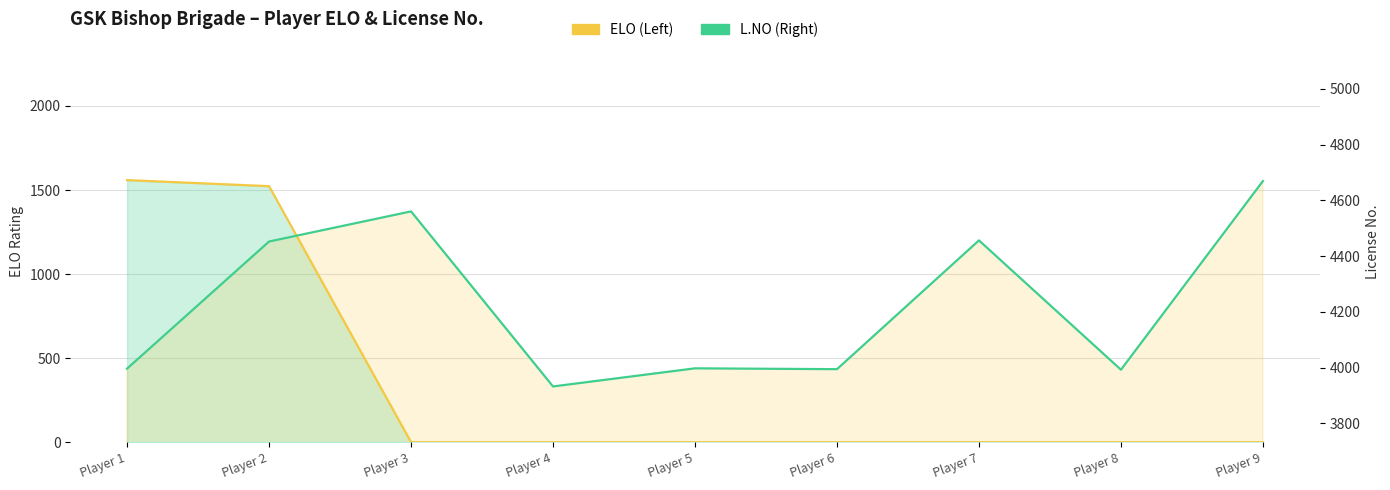

How many series are shown in this chart?

2